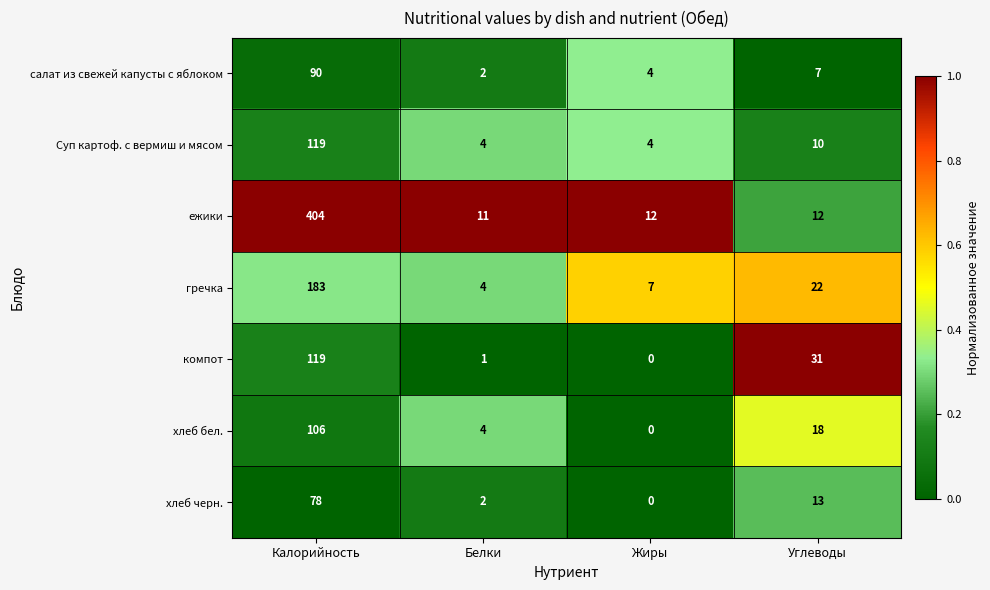

Reading right to left, extract all data points from this chart.

салат из свежей капусты с яблоком: Углеводы=7	Жиры=4	Белки=2	Калорийность=90
Суп картоф. с вермиш и мясом: Углеводы=10	Жиры=4	Белки=4	Калорийность=119
ежики: Углеводы=12	Жиры=12	Белки=11	Калорийность=404
гречка: Углеводы=22	Жиры=7	Белки=4	Калорийность=183
компот: Углеводы=31	Жиры=0	Белки=1	Калорийность=119
хлеб бел.: Углеводы=18	Жиры=0	Белки=4	Калорийность=106
хлеб черн.: Углеводы=13	Жиры=0	Белки=2	Калорийность=78